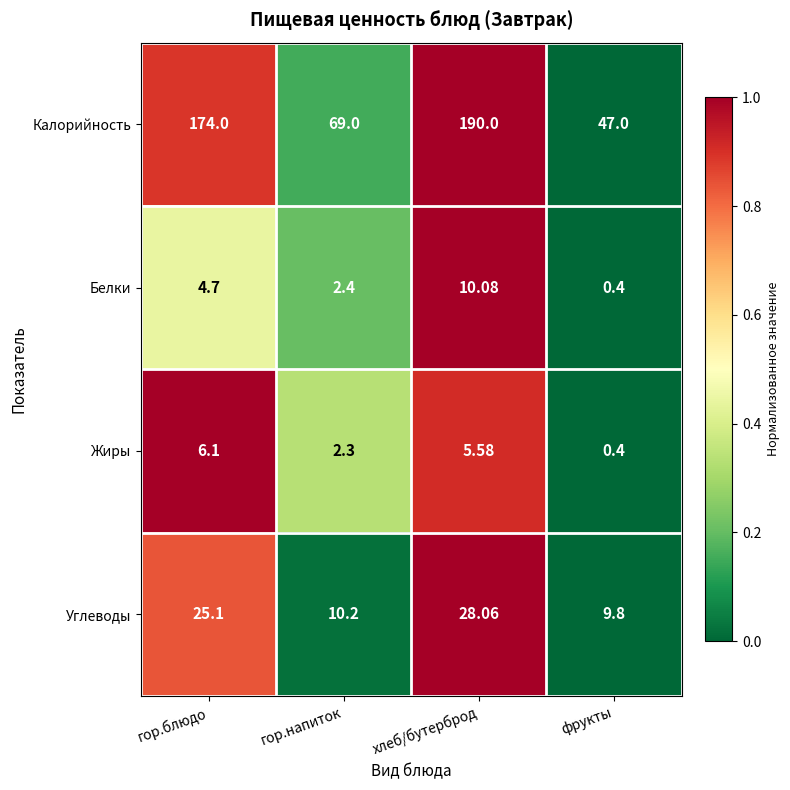

At which label does Жиры reach its peak?

гор.блюдо